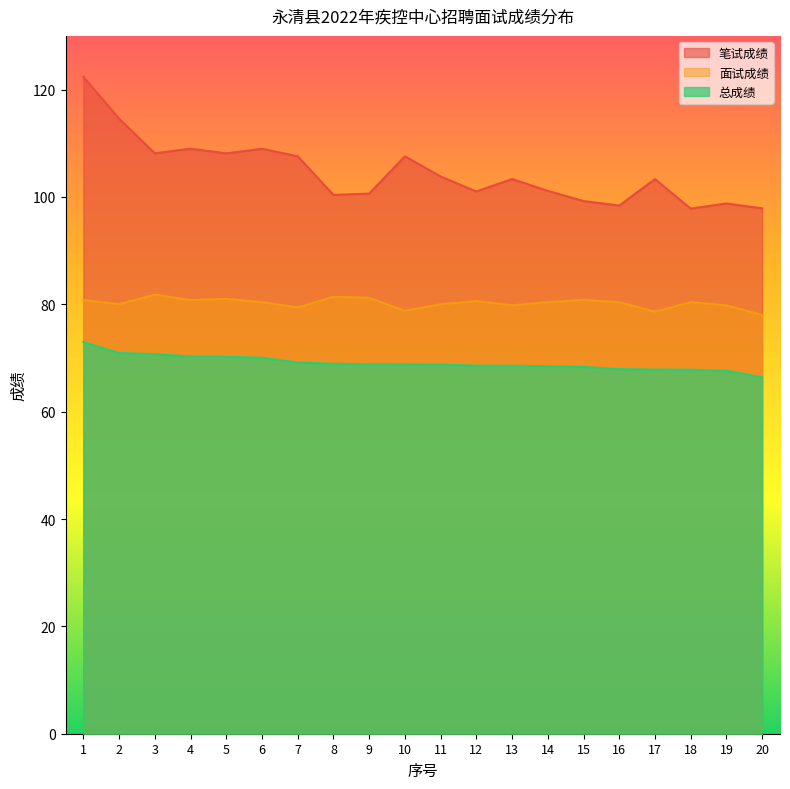

True or false: 笔试成绩 and 面试成绩 cross at least once.

False